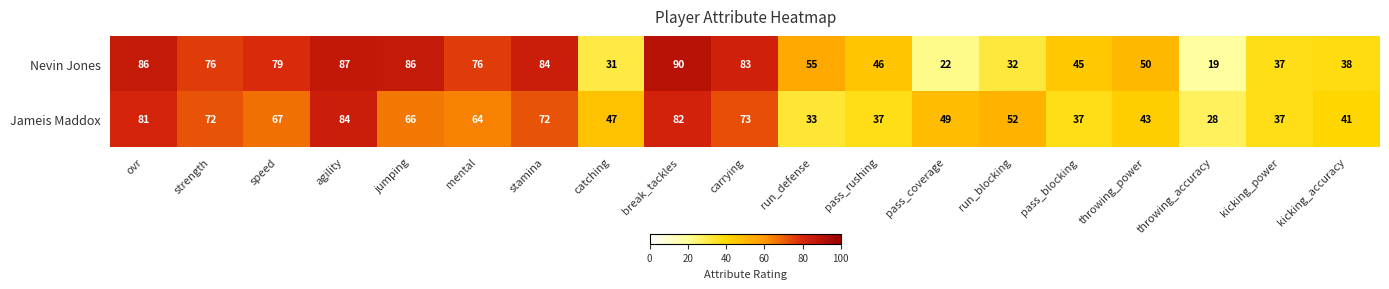

True or false: Jameis Maddox has a value of 73 at carrying.

True